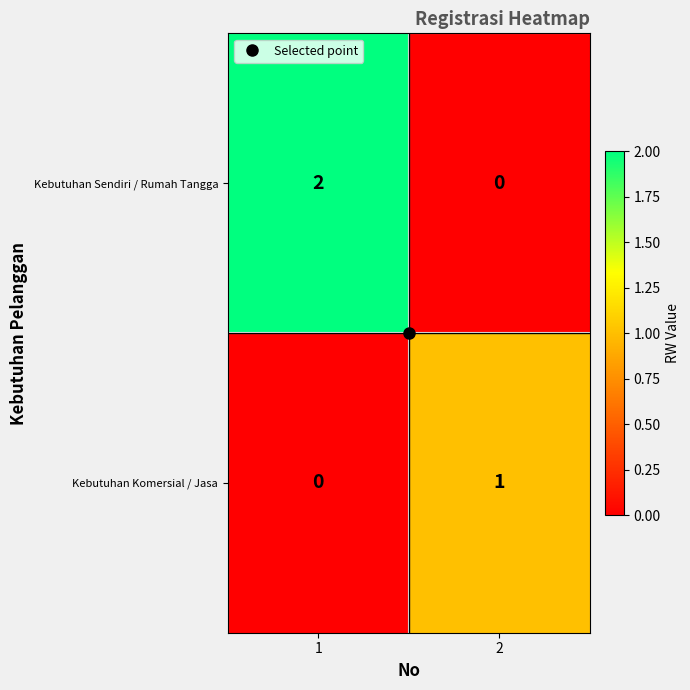

What is the maximum value shown in the chart?

2